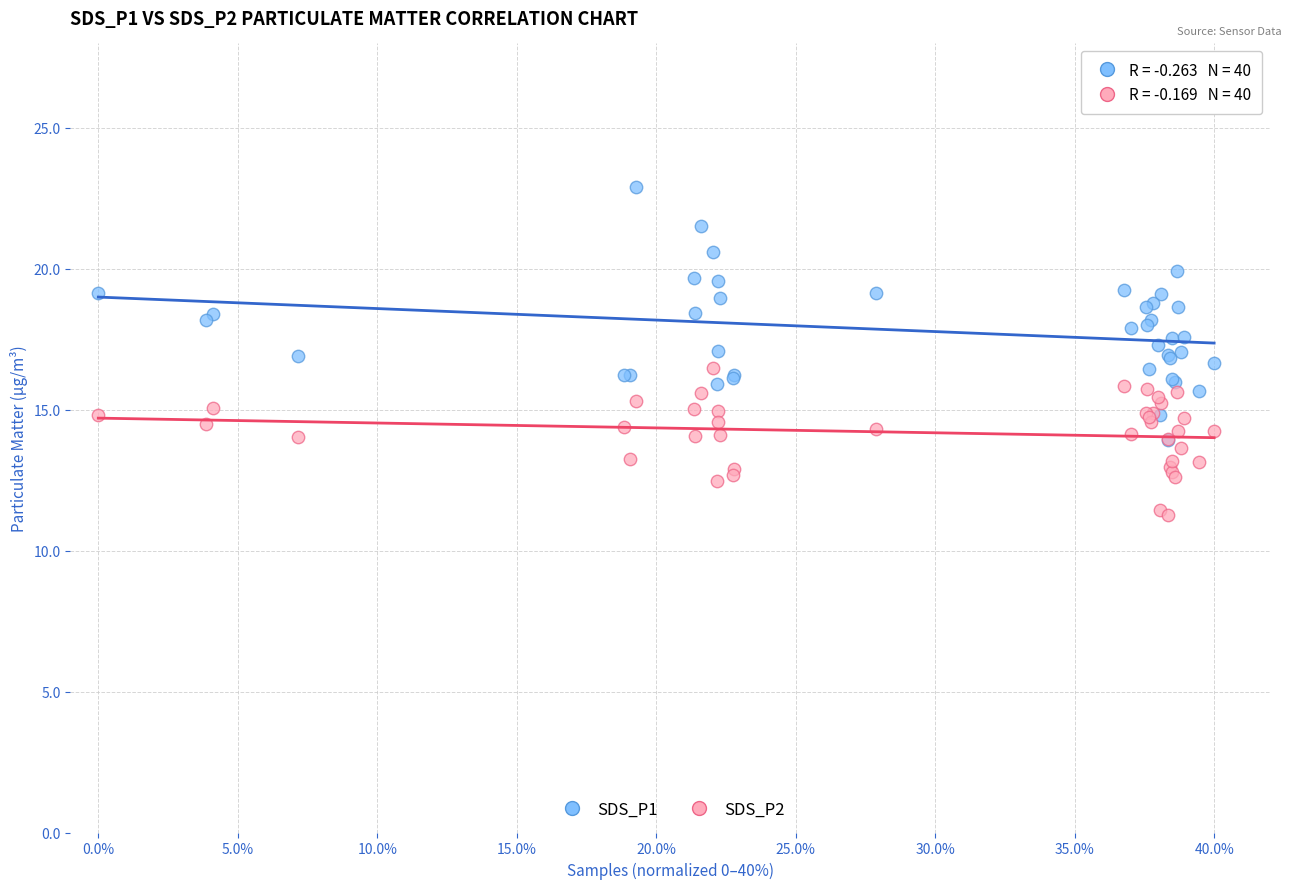

Which series contains the lowest Y value?

SDS_P2